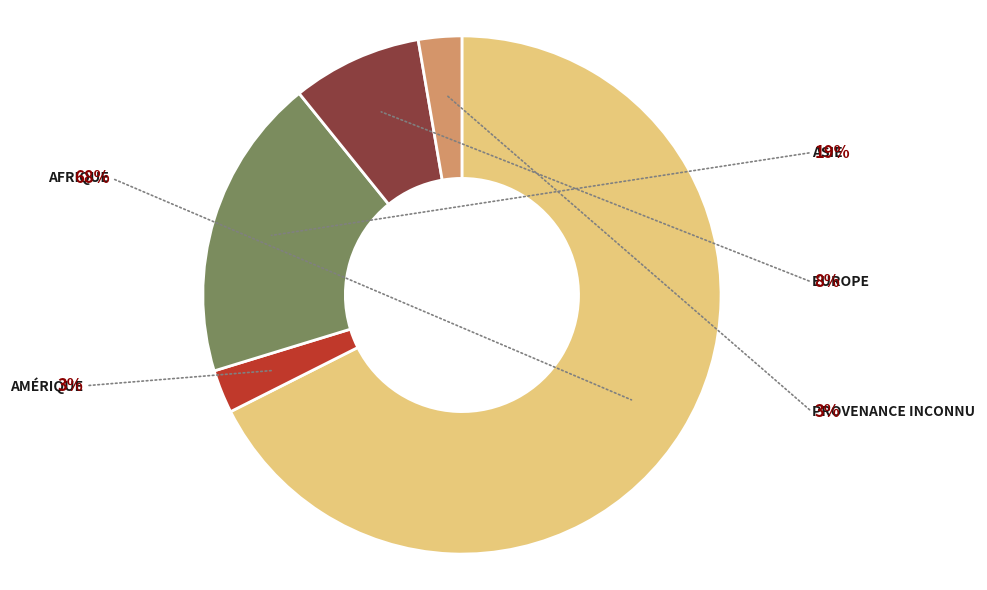

Is there a majority slice in this chart?

Yes